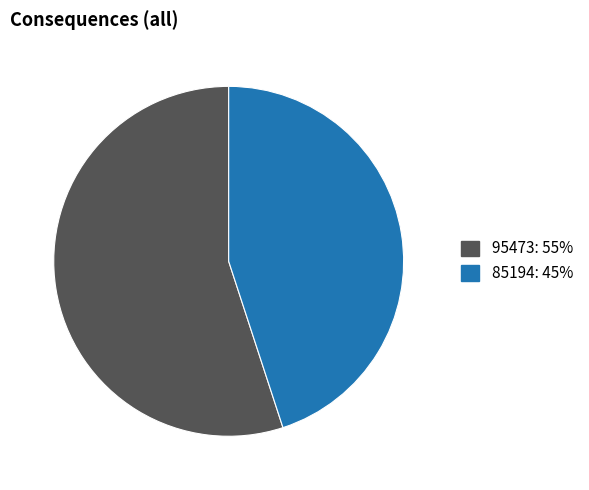

Does 85194 account for over 50% of the chart?

No